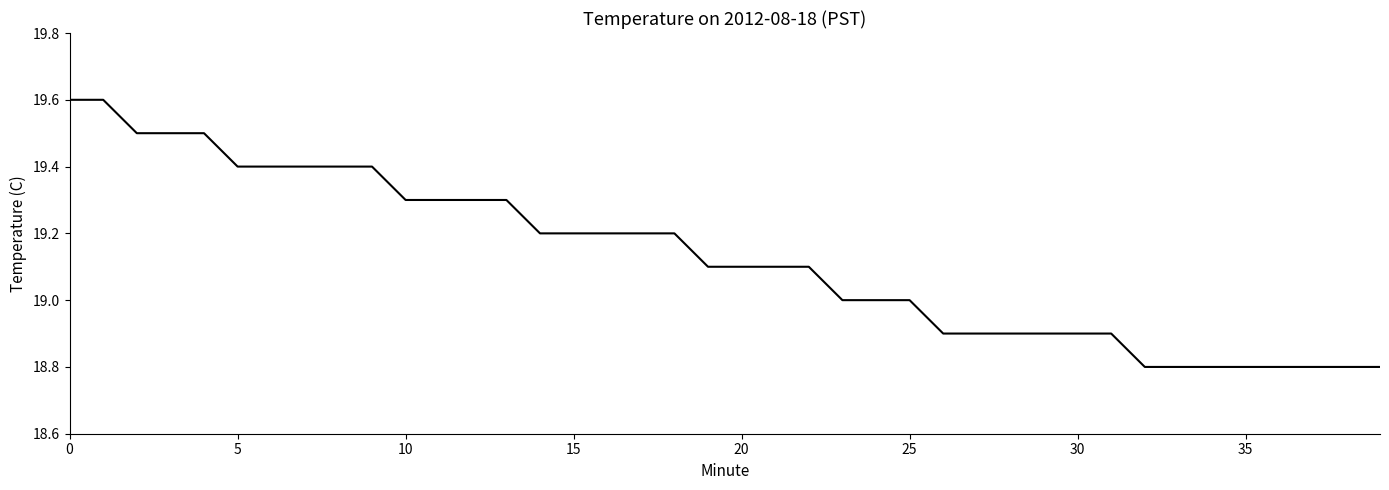

What is the difference between the maximum and minimum values?

0.8